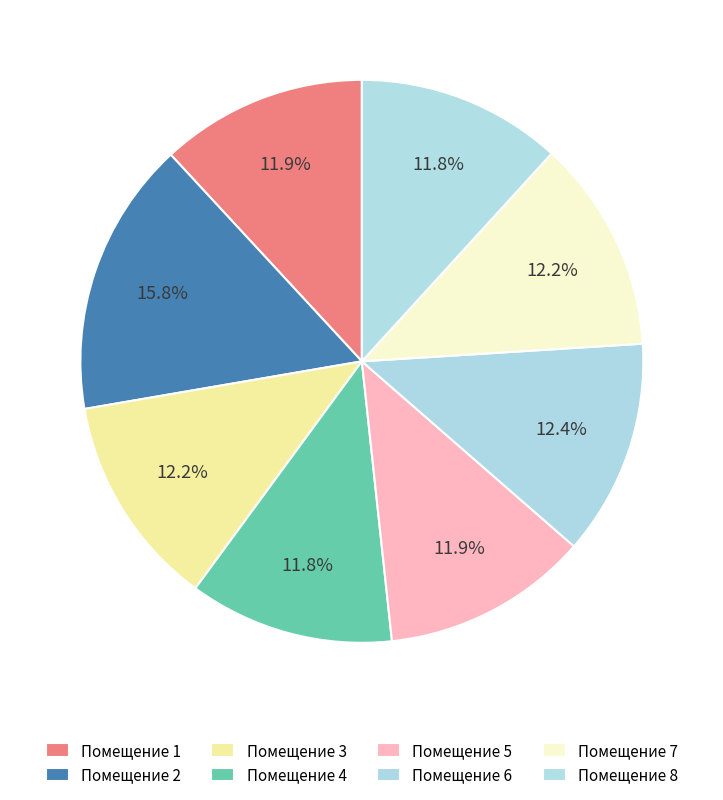

Does any single category account for the majority?

No